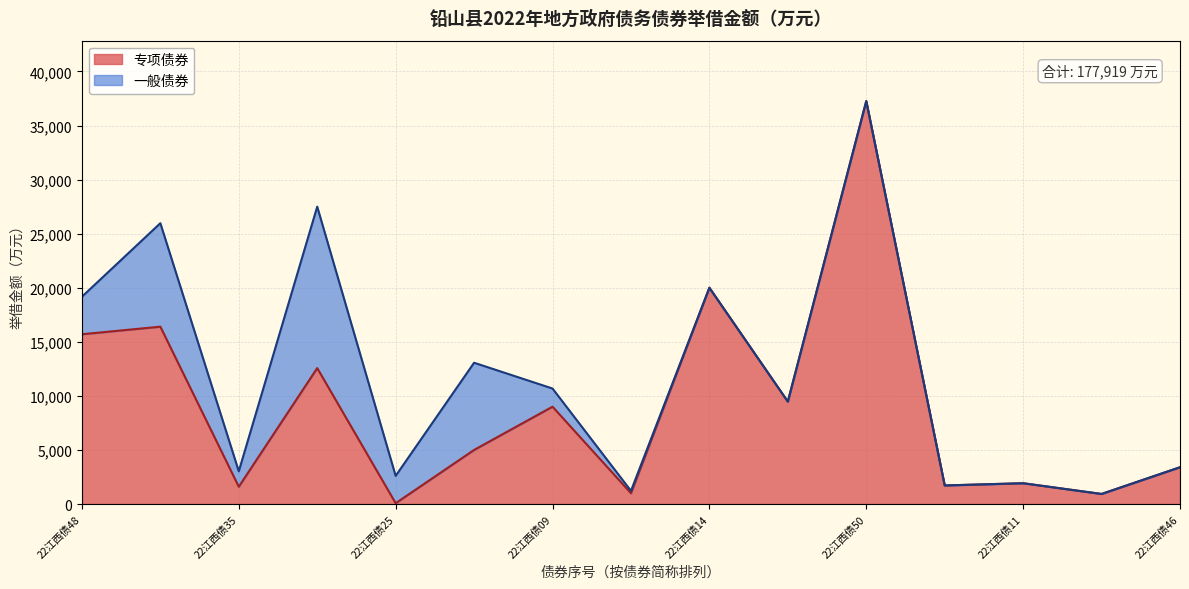

What is the greatest value displayed?

37260